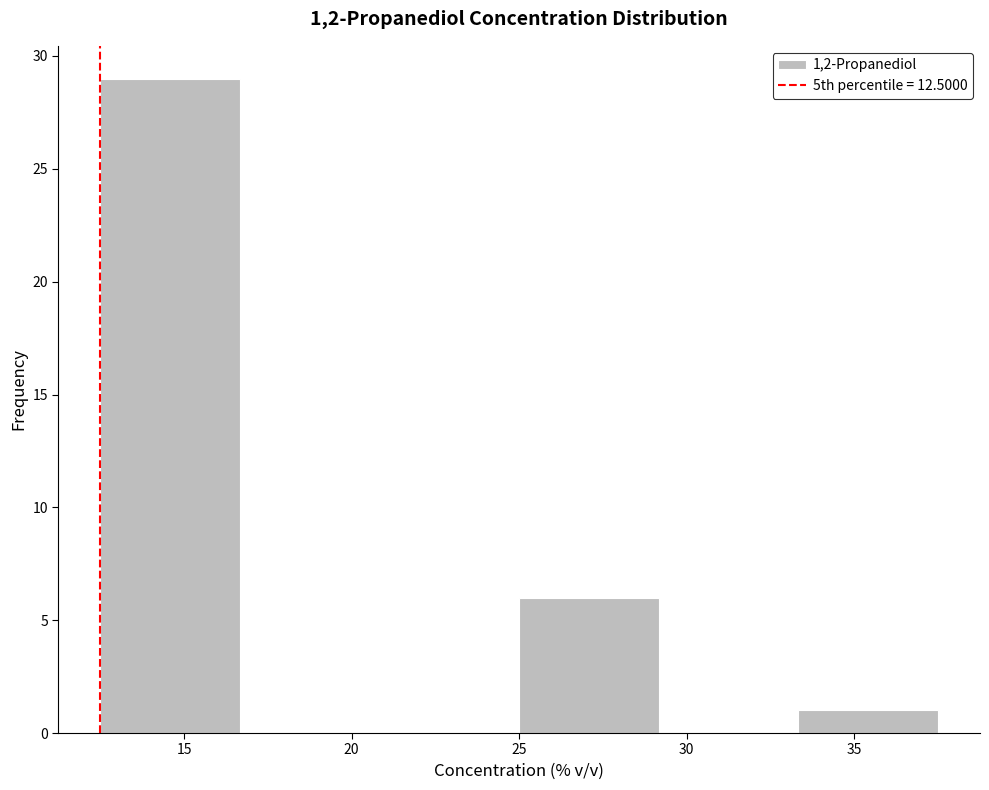

How tall is the bar that spans 25.0 to 29.0 on the x-axis? Neither the bar edges nor the heights are printed on the chart, so give them approximately, as read against the axes.

6